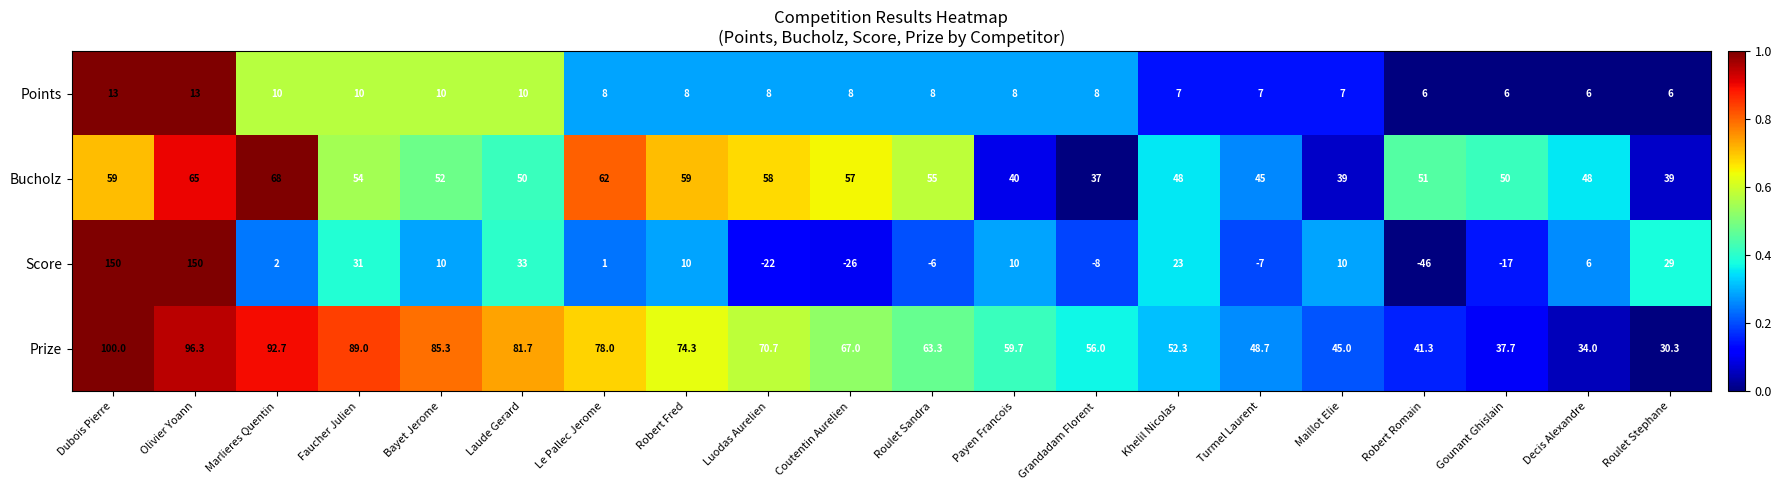

What is the sum of all Bucholz values?

1036.0